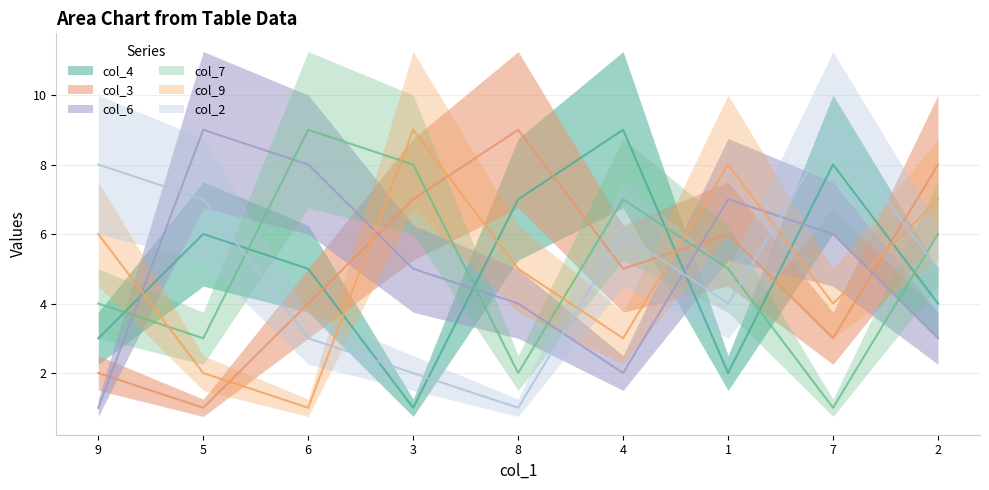

What is the highest value of the col_4 series?

9